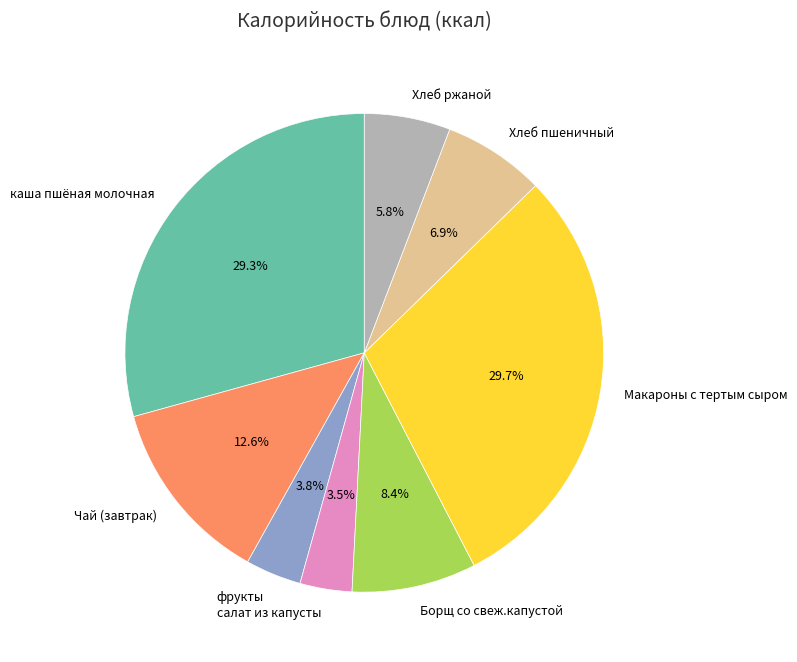

To the nearest percent, what is the combined percentage of Борщ со свеж.капустой and Хлеб пшеничный?

15%